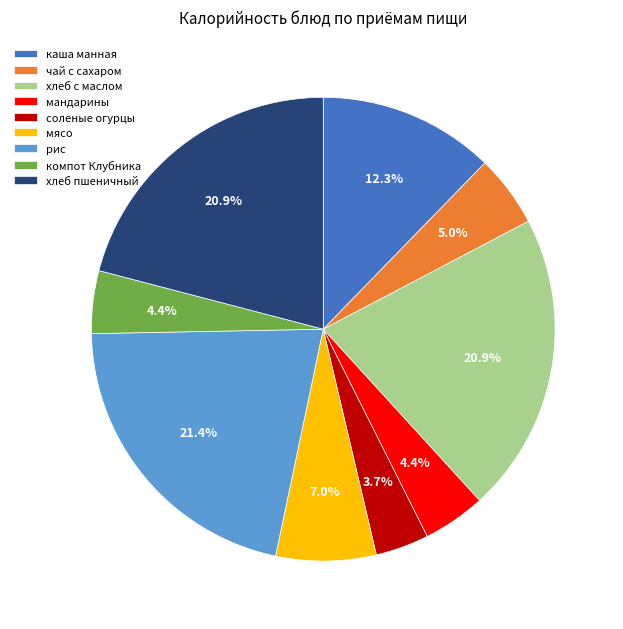

To the nearest percent, what portion does хлеб с маслом represent?

21%